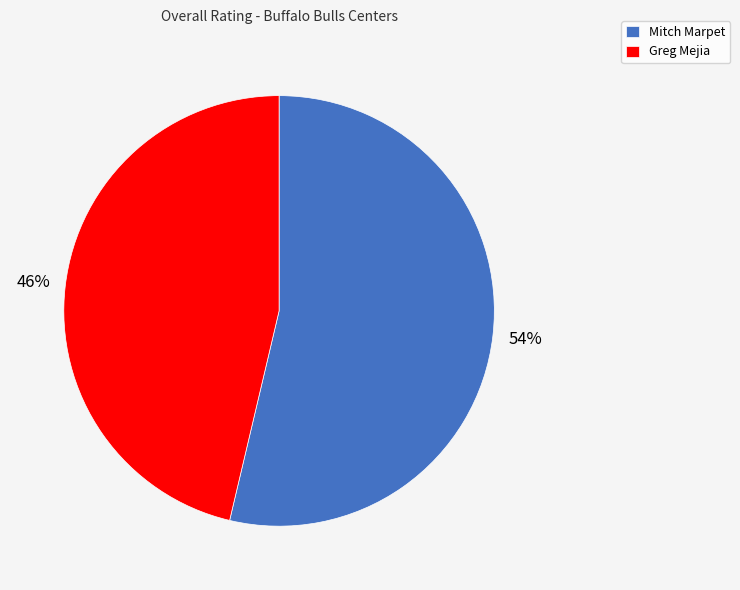

How many segments does this pie chart have?

2